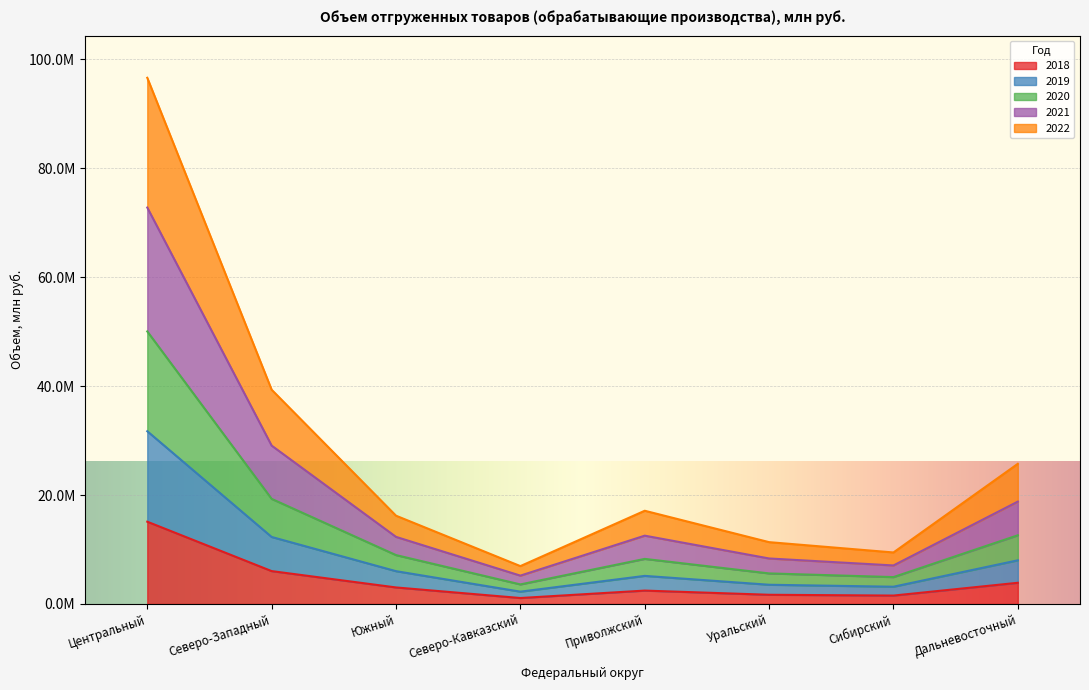

True or false: 2021 and 2018 cross at least once.

False